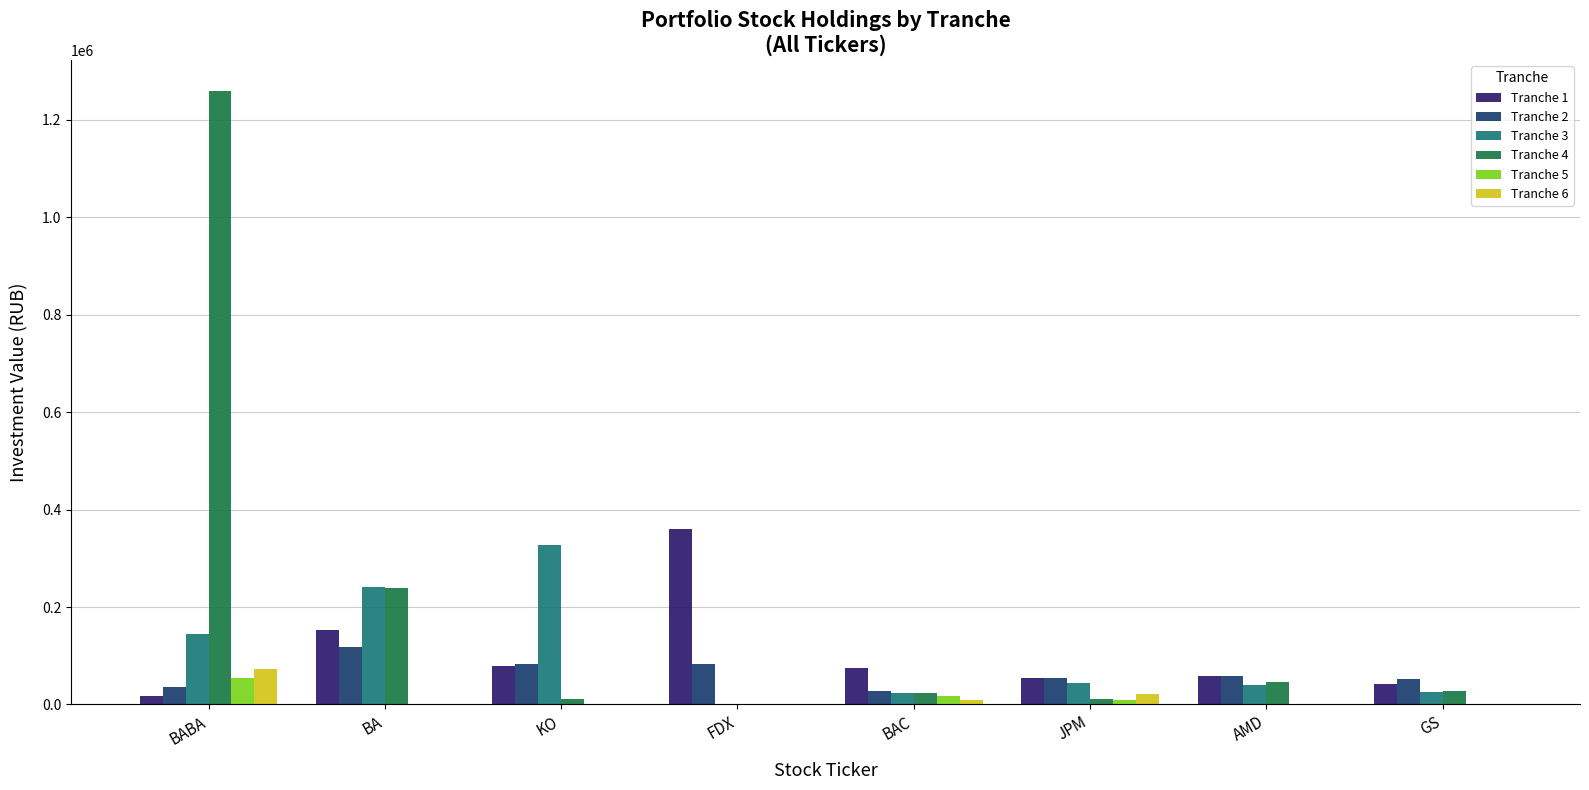

At which label does Tranche 2 first exceed 58661?

BA